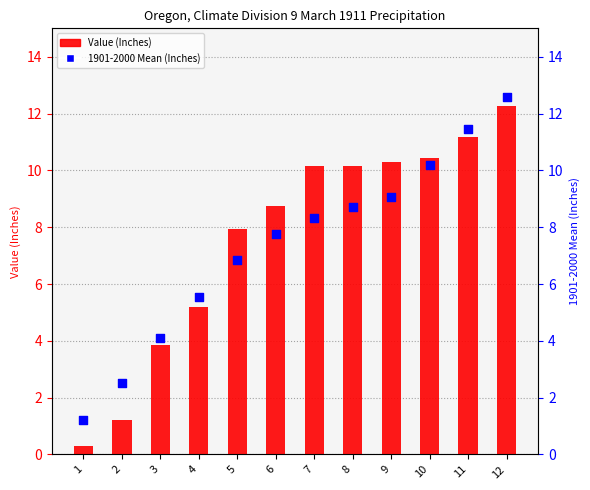

Which series has the largest Y range (max minus min)?

Value (Inches)